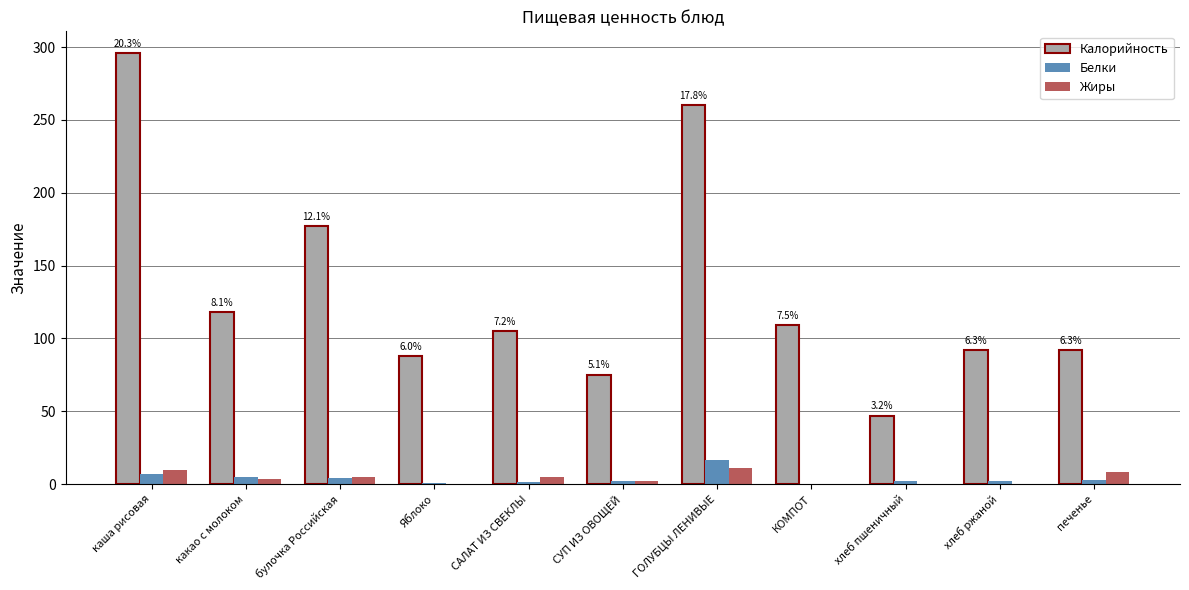

Is it true that Жиры equals 3.7 at какао с молоком?

True